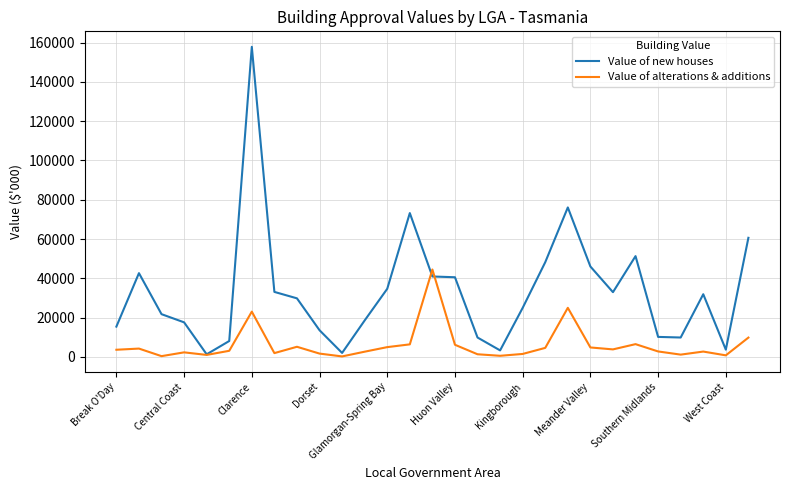

What are all the series names shown in the legend?

Value of new houses, Value of alterations & additions